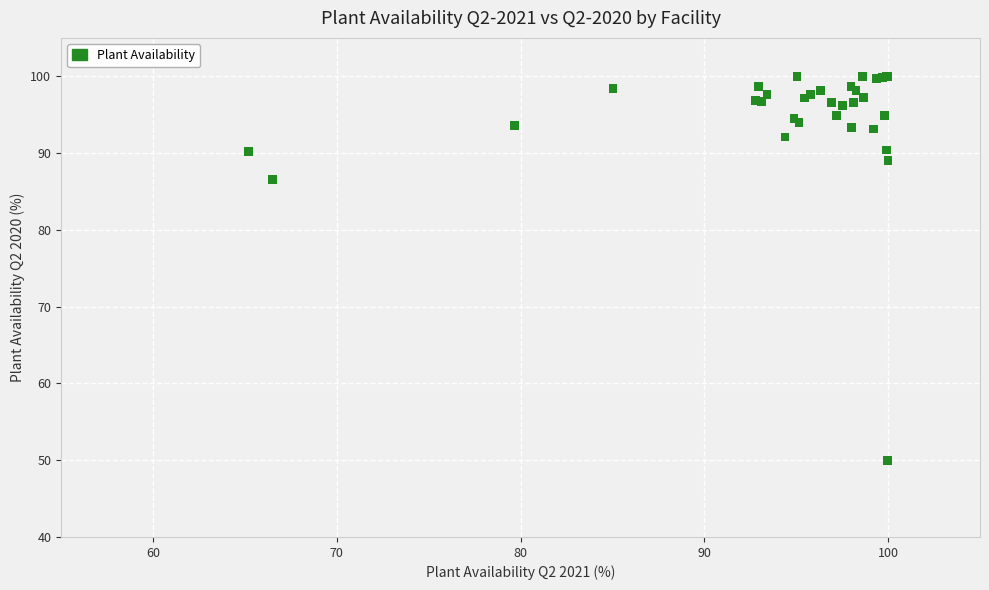

What Y value in the scatter plot is closest to 74?

86.5